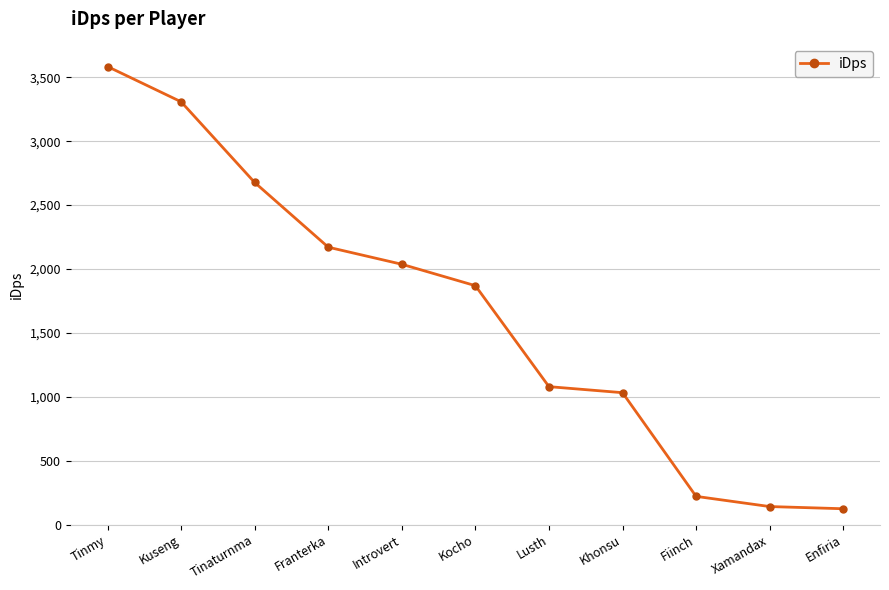

Is this an area chart (filled region under the line)?

No